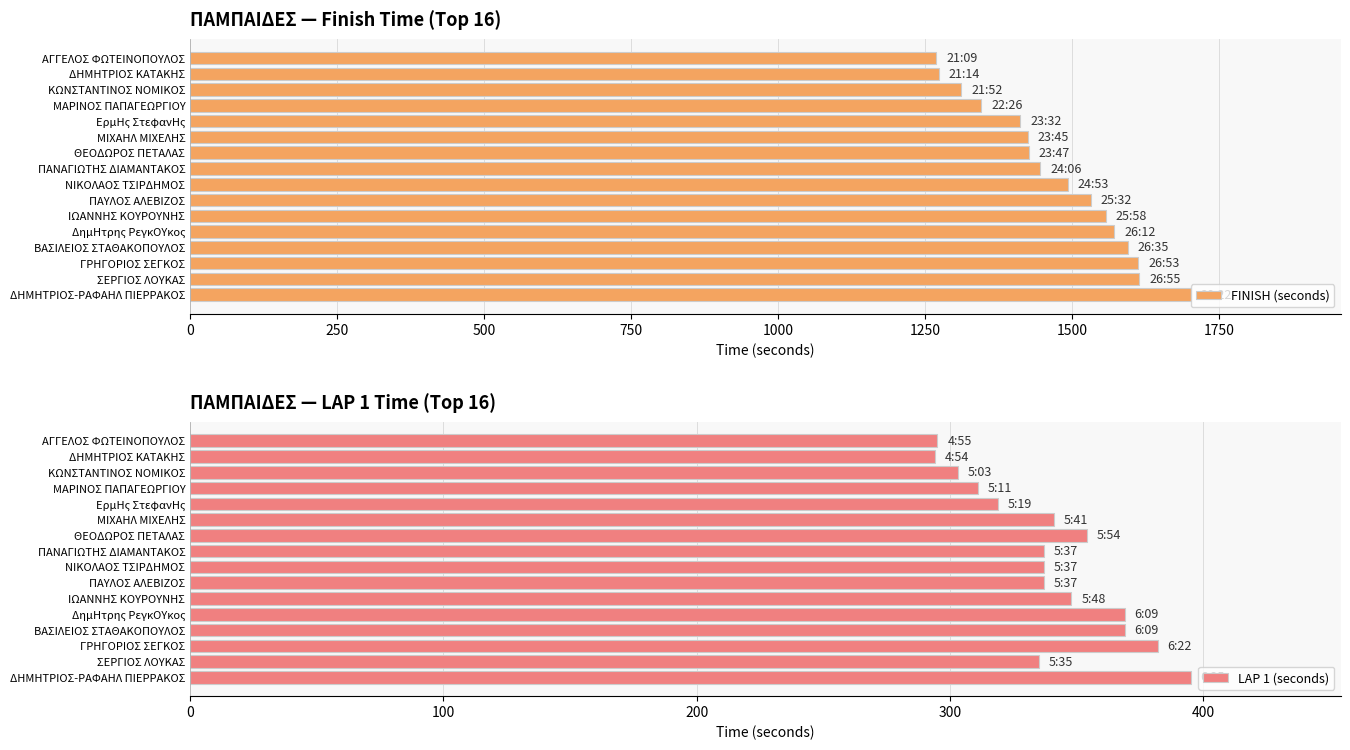

Reading left to right, what are all the values shown in this chart?

FINISH (seconds): 1269	1274	1312	1346	1412	1425	1427	1446	1493	1532	1558	1572	1595	1613	1615	1702
LAP 1 (seconds): 295	294	303	311	319	341	354	337	337	337	348	369	369	382	335	395